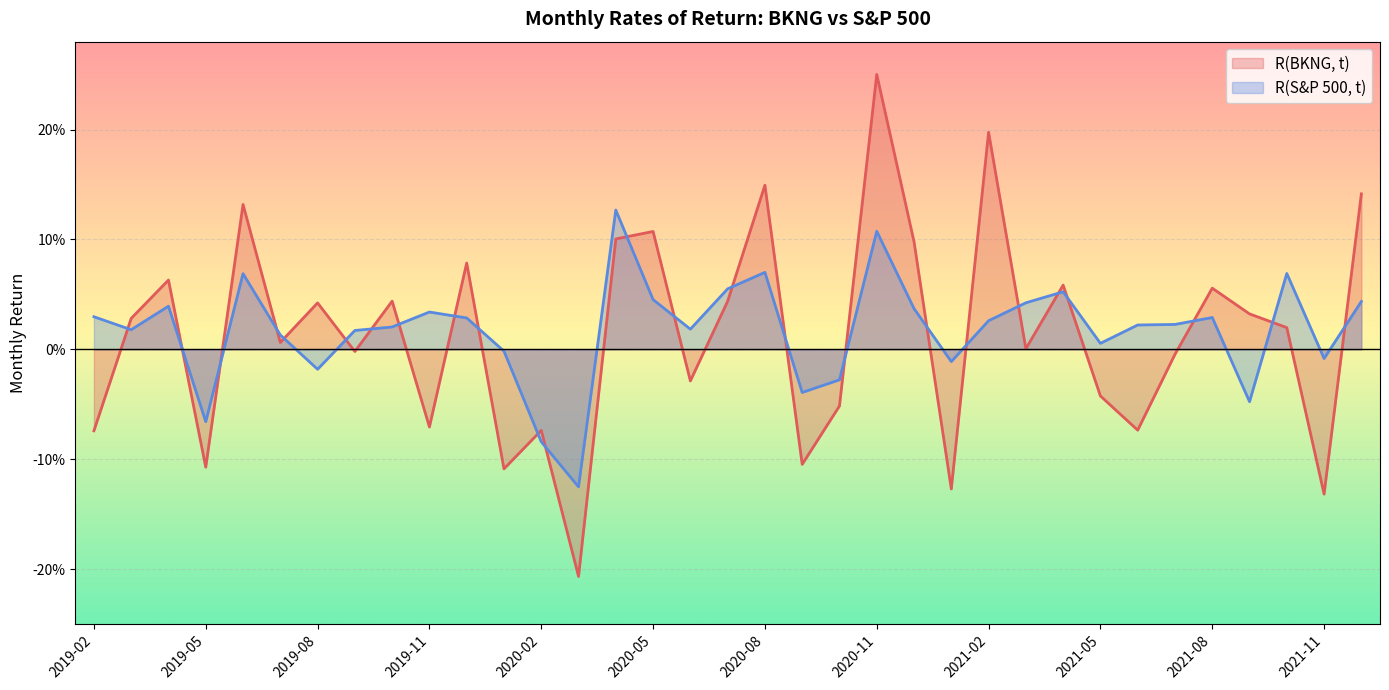

Where is the first local maximum for R(BKNG, t)?

2019-04